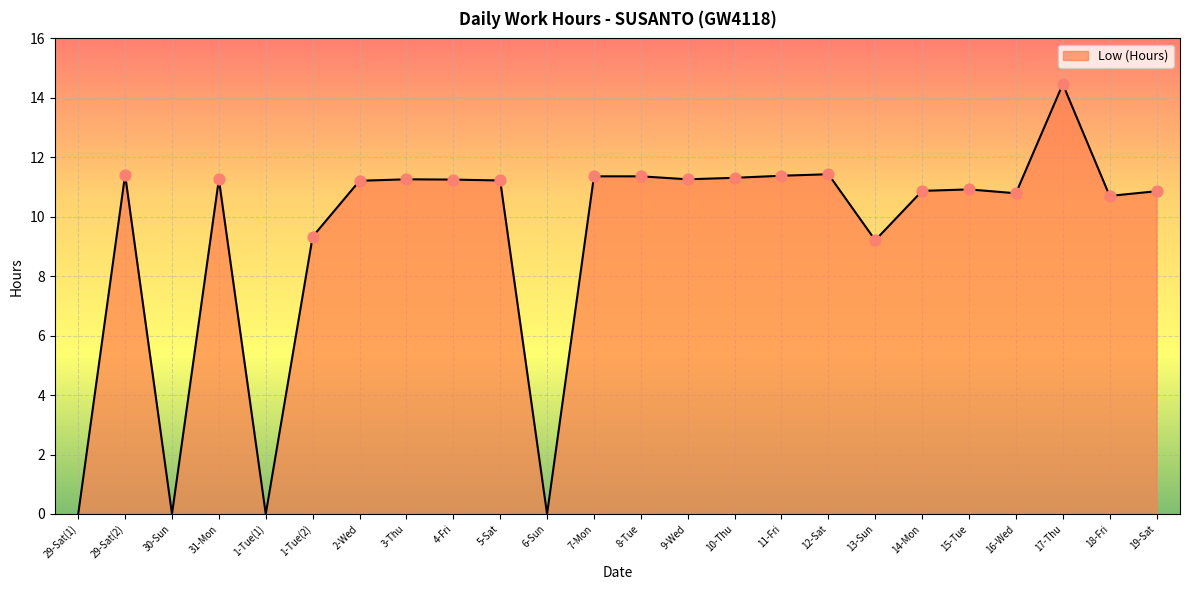

Approximately how many times larger is the value at 29-Sat(2) compared to 2-Wed?

1.0